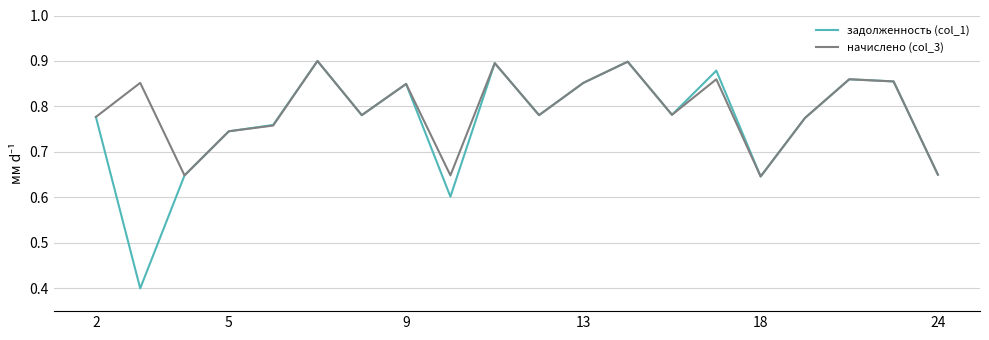

What is the minimum value shown in the chart?

0.4